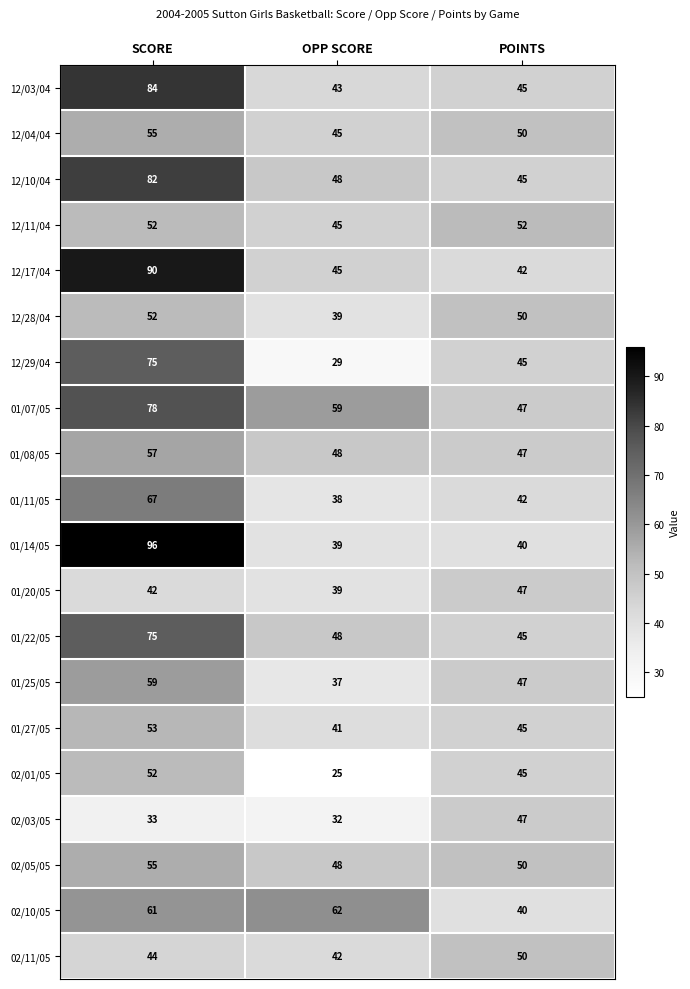

The value of 12/04/04 at SCORE is 55. True or false?

True